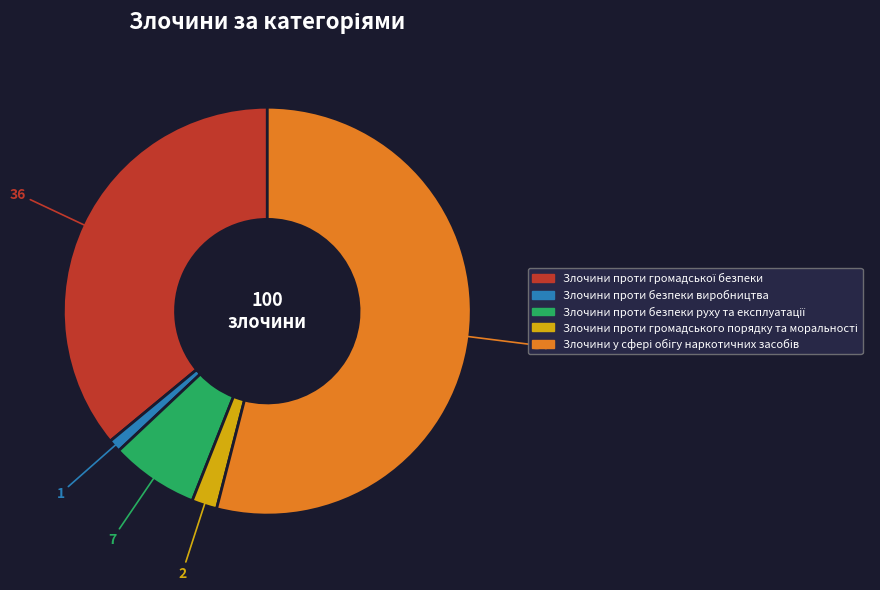

How many slices are in this pie chart?

5